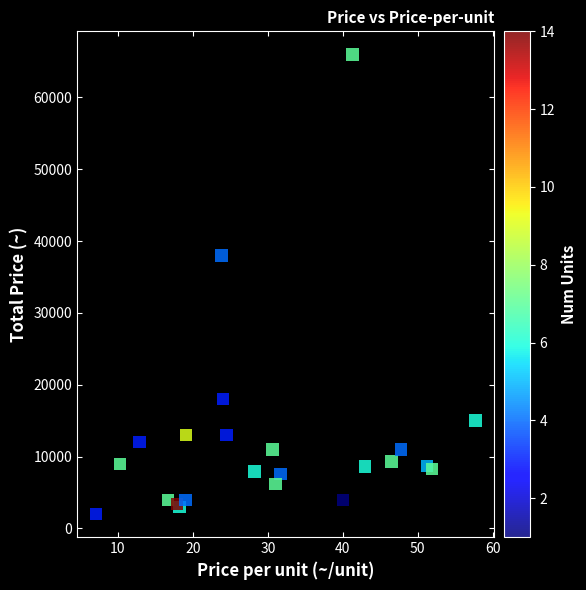

What Y value in the scatter plot is closest to 34000?

38000